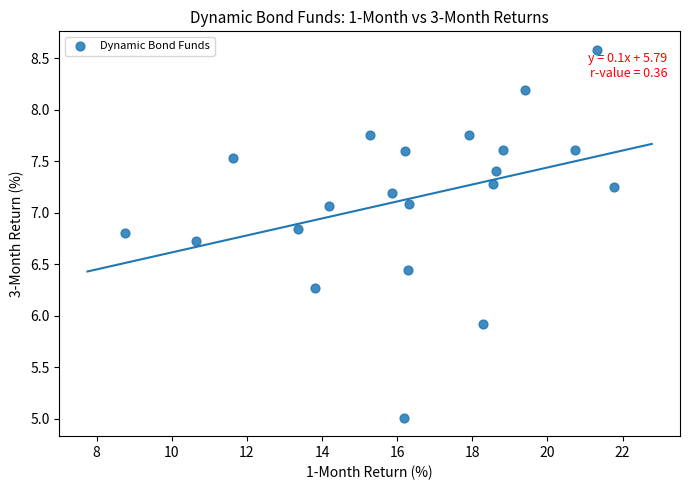

What is the range of X values (max minus min)?

13.0